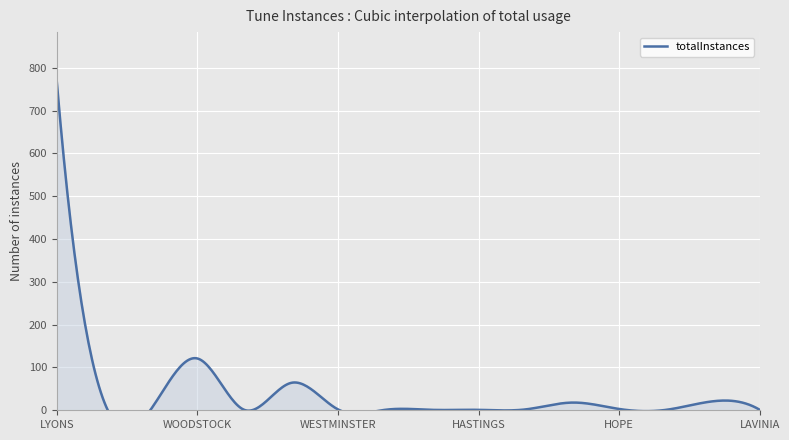

At which category does the data reach its first local peak?

WOODSTOCK